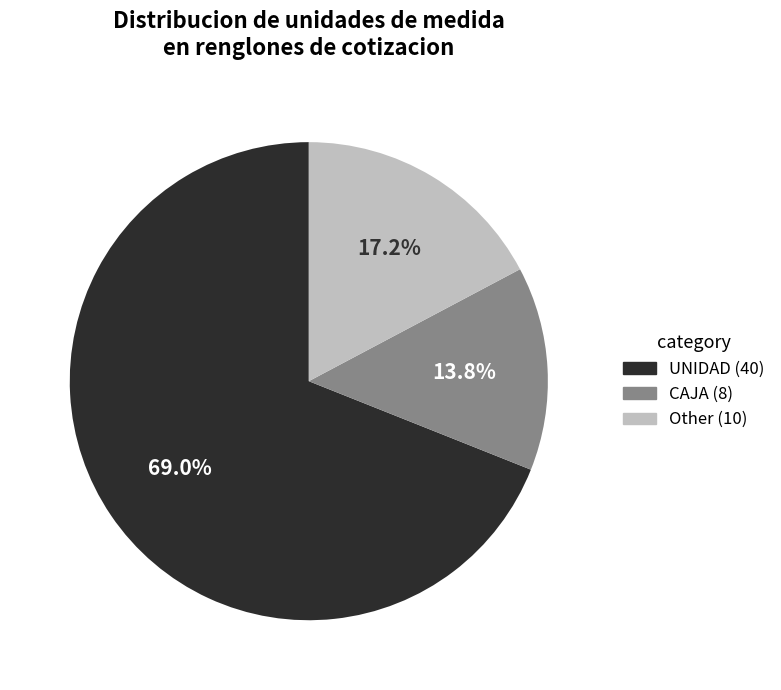

Which slice is the smallest?

CAJA